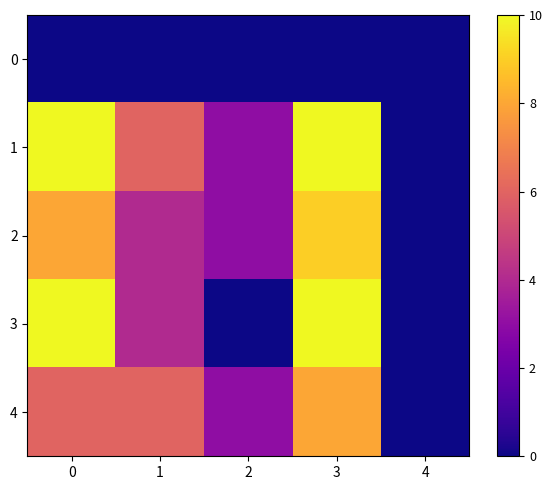

Rank the series by their maximum value, from highest to lowest.

1, 3, 2, 4, 0